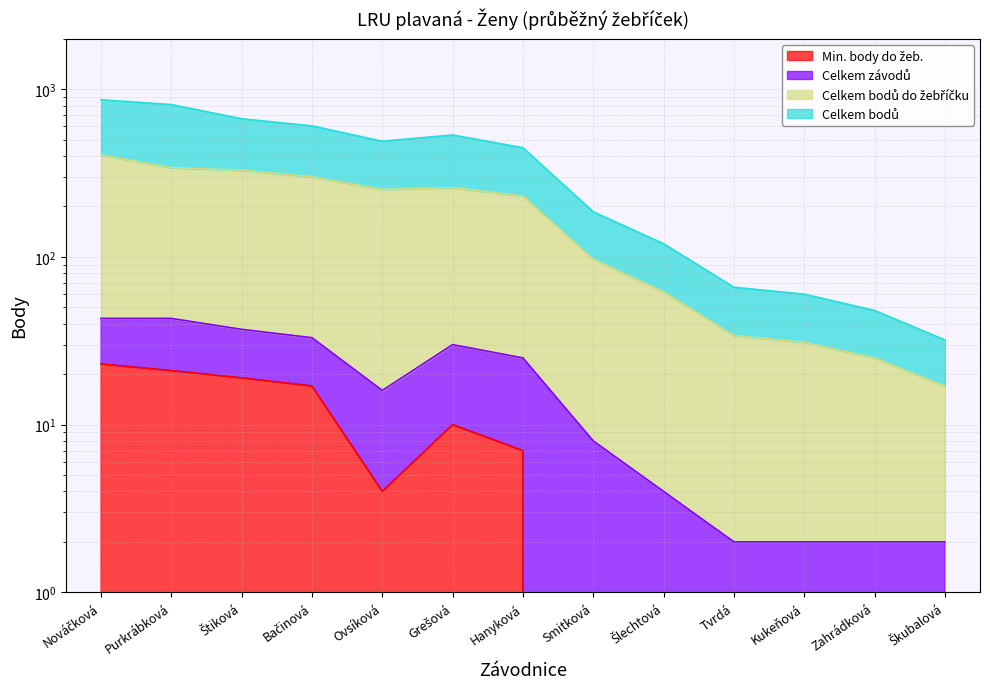

What is the difference between the maximum and minimum values in the Celkem bodů do žebříčku series?

389